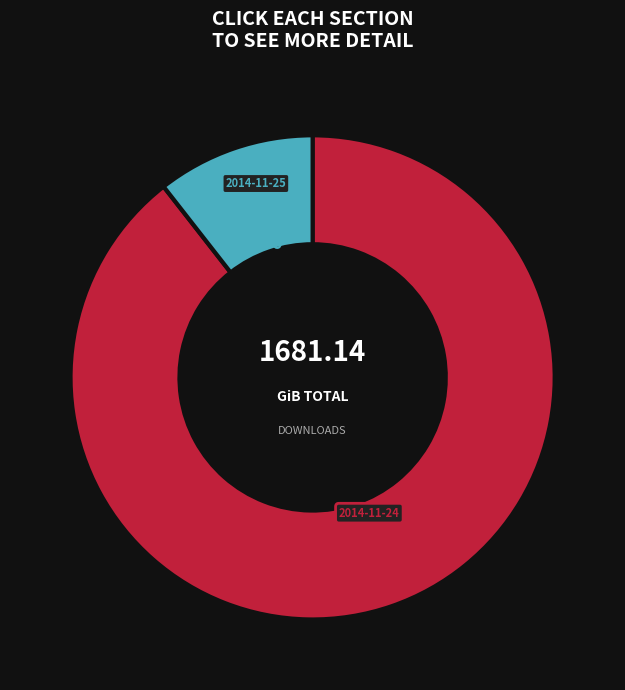

Is there a majority slice in this chart?

Yes